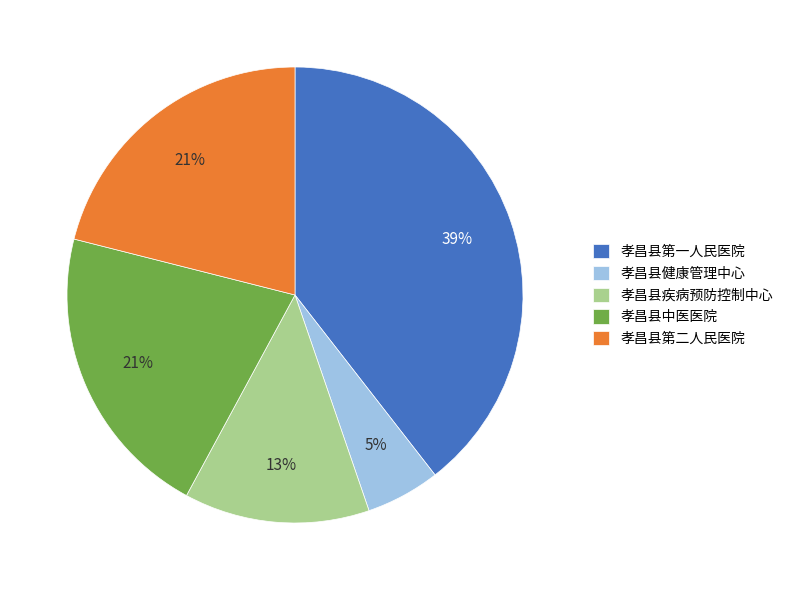

To the nearest percent, what is the difference between the largest and smallest slice percentages?

34%